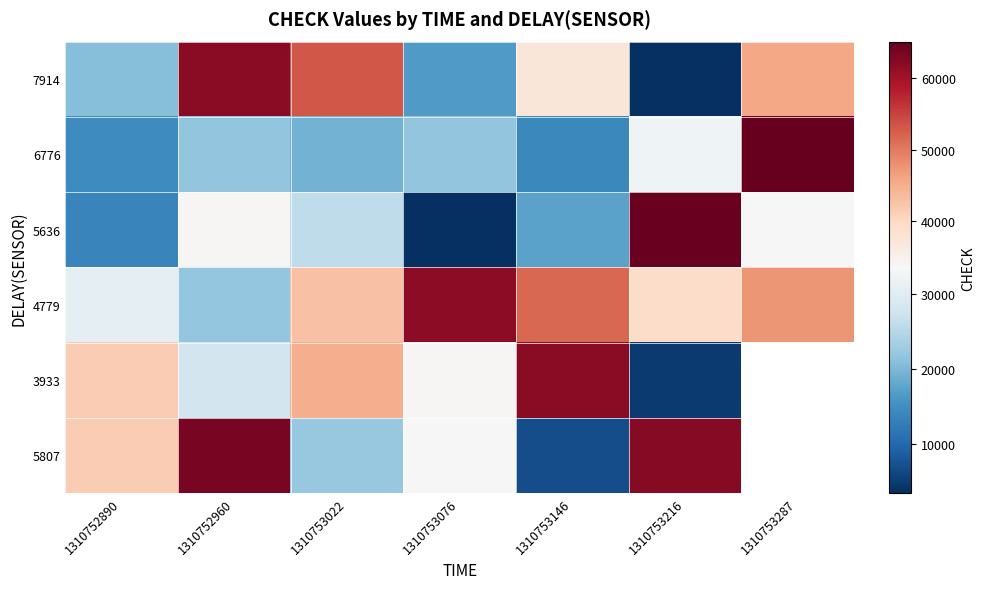

True or false: 7914 has a value of 62067.0 at 1310752960.

True